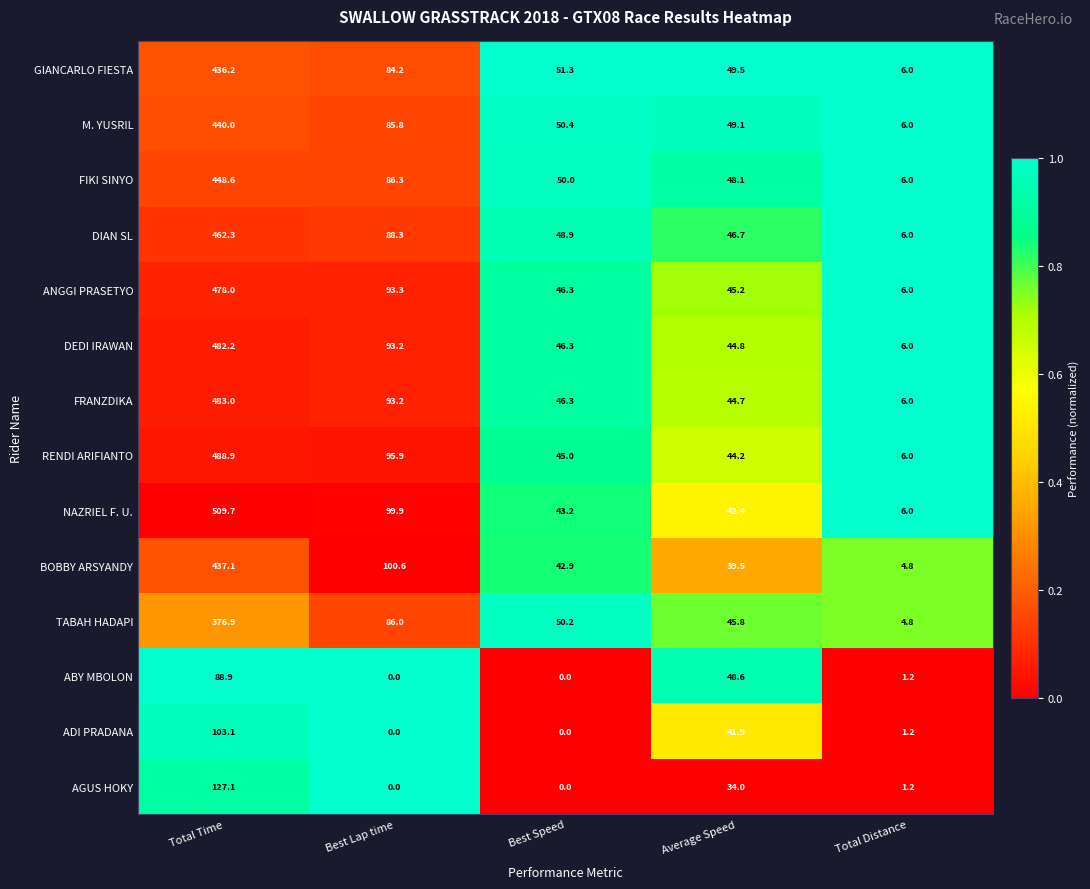

What is the sum of the AGUS HOKY values at Total Time and Best Speed?

127.1